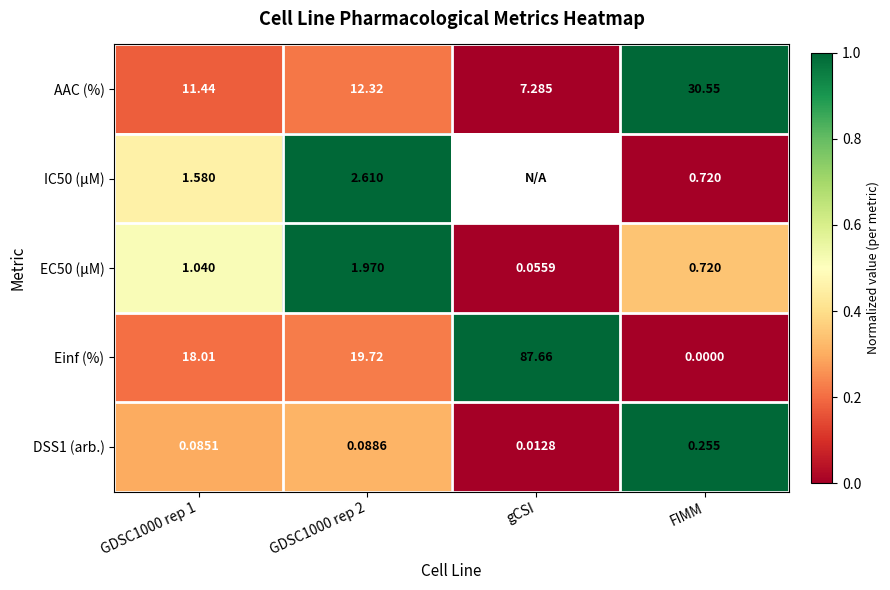

Which category has the lowest value in the EC50 (µM) series?

gCSI